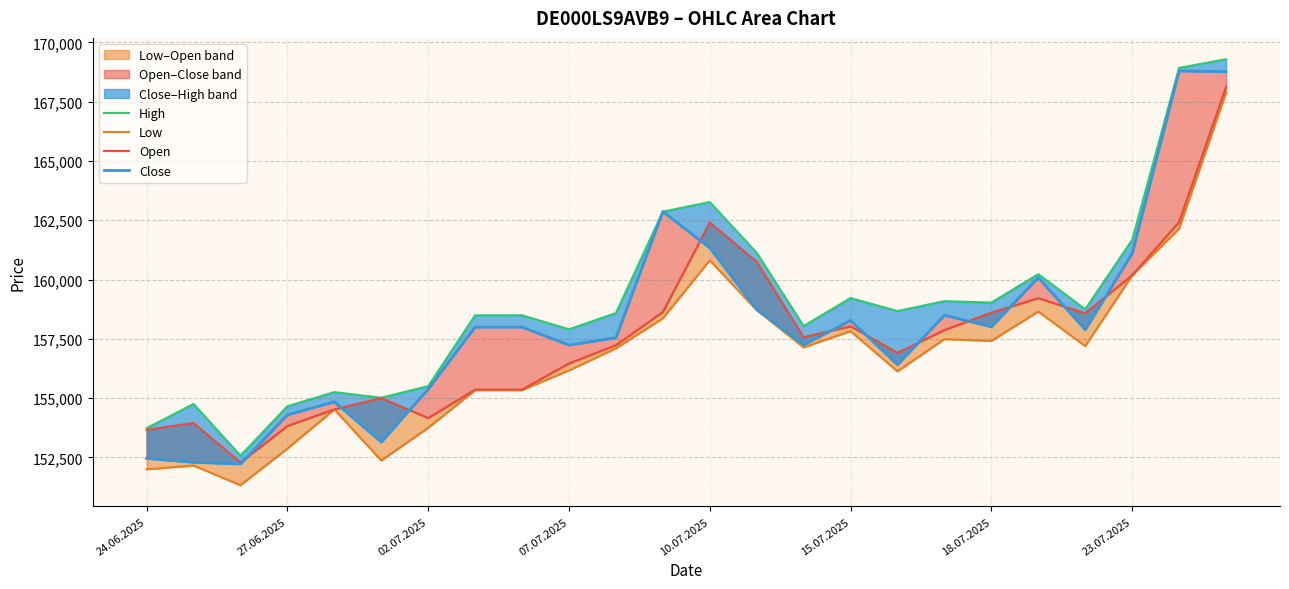

Rank the series at 8 from highest to lowest value.

High, Close, Open, Low